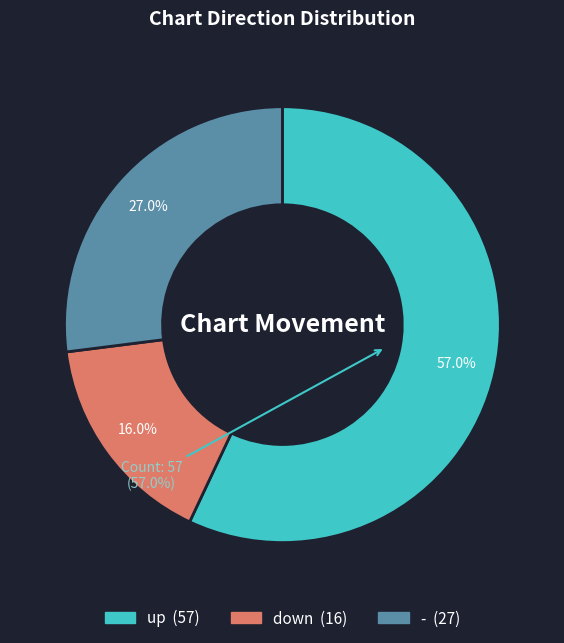

Is up the majority of the pie?

Yes